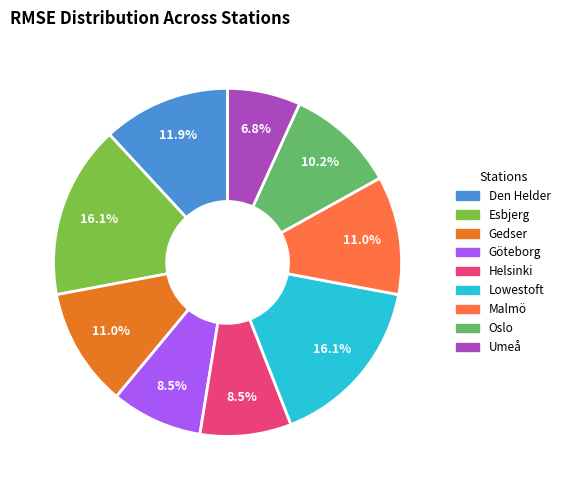

What percentage is the Umeå slice, to the nearest percent?

7%